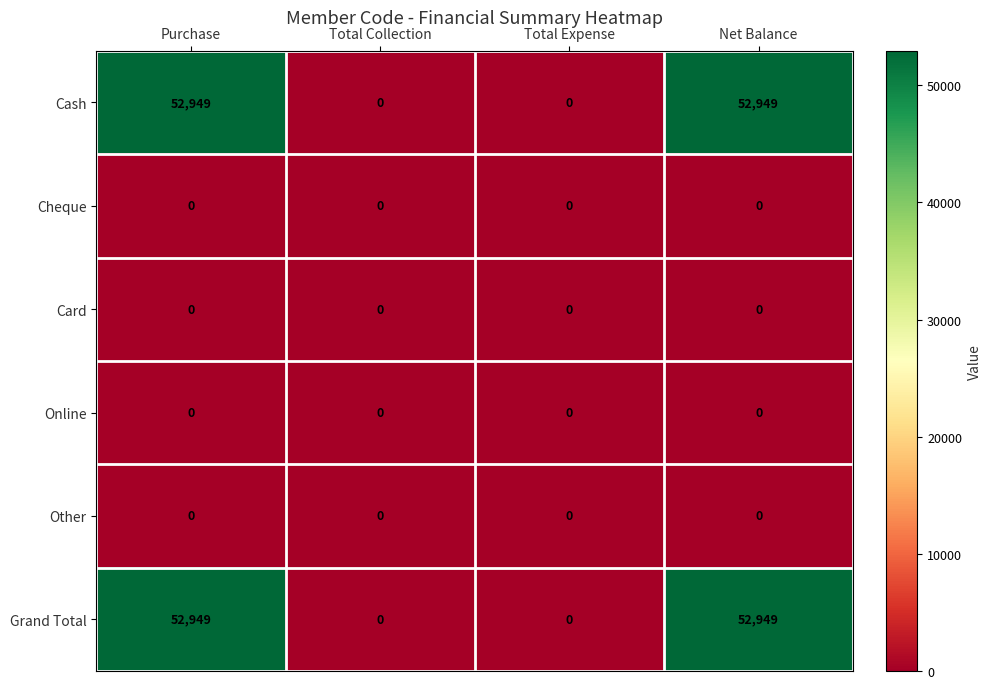

What is the greatest value displayed?

52949